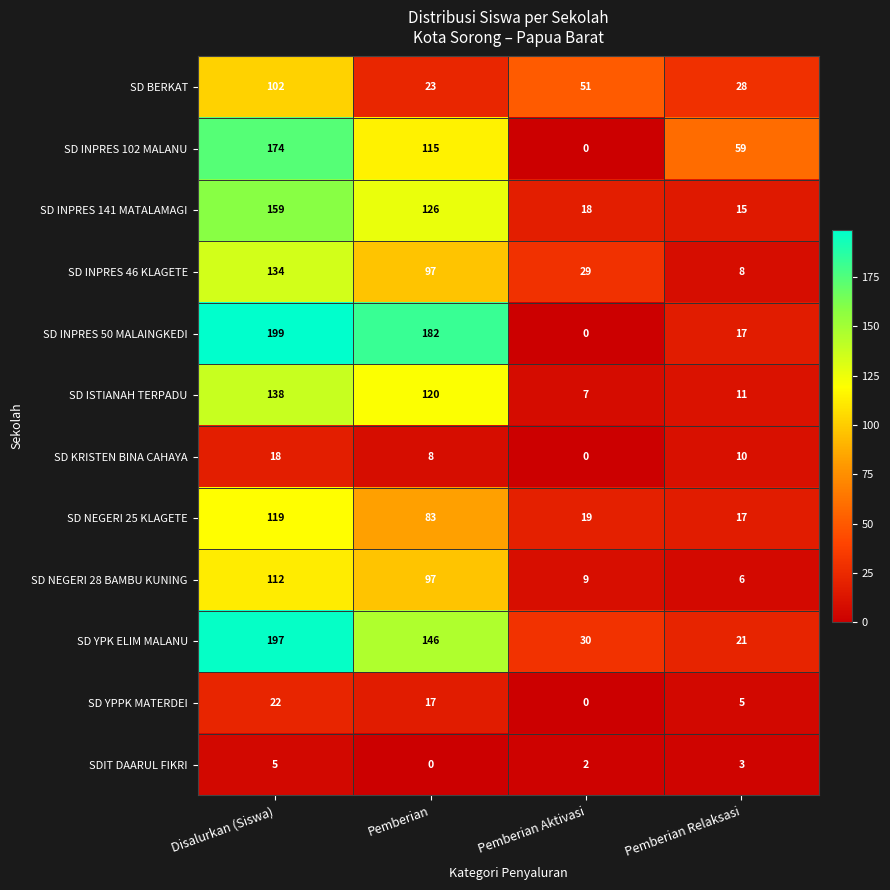

What is the sum of all SDIT DAARUL FIKRI values?

10